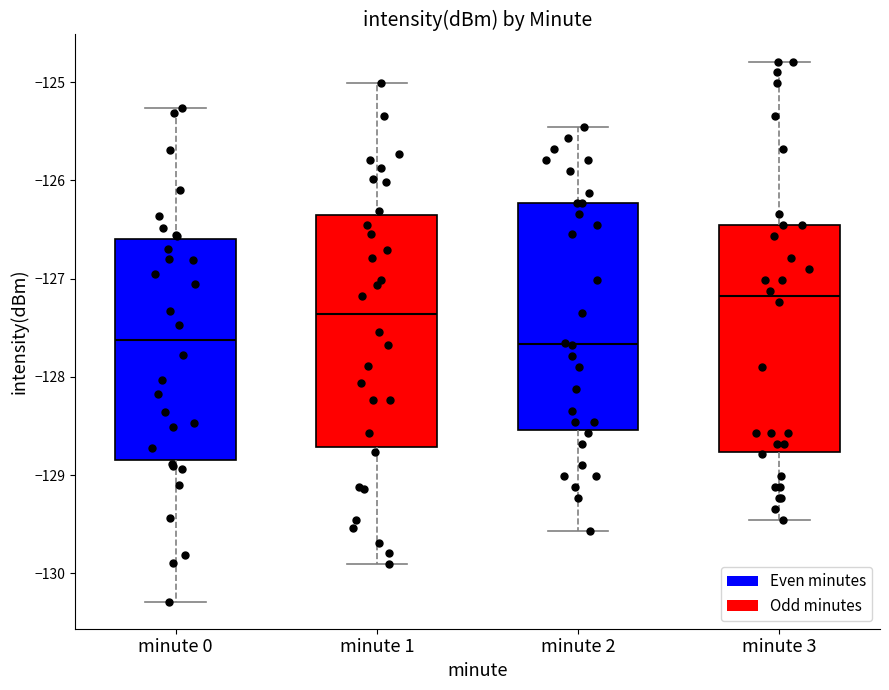

Reading left to right, transcribe this box plot: for each box, give where its median line is, the range the box spans, and where its two whiskers end, as read against the y-axis. The values are not printed on the chart, so give them approximately, as read against the axis.

minute 0: median -127.6, box -128.8 to -126.6, whiskers -130.3 to -125.3
minute 1: median -127.4, box -128.7 to -126.4, whiskers -129.9 to -125.0
minute 2: median -127.7, box -128.5 to -126.2, whiskers -129.6 to -125.5
minute 3: median -127.2, box -128.8 to -126.5, whiskers -129.5 to -124.8